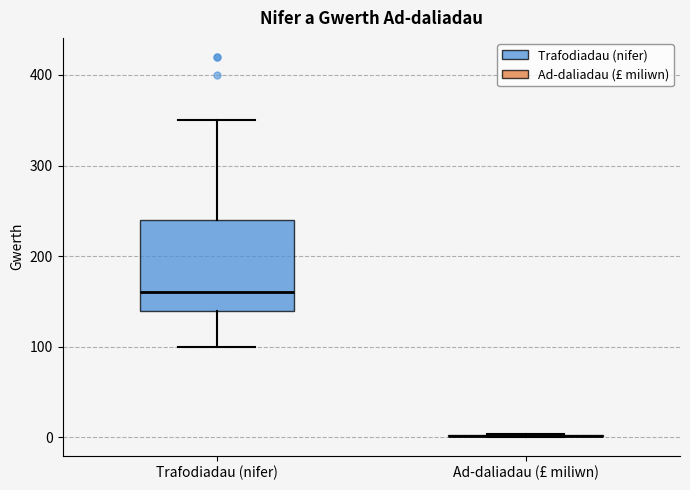

Reading left to right, read every box against the y-axis: the position of its median line, the range the box covers, and the ends of its whiskers. The values are not printed on the chart, so give them approximately, as read against the axis.

Trafodiadau (nifer): median 160, box 140 to 240, whiskers 100 to 350
Ad-daliadau (£ miliwn): box collapsed to a line at 0, whiskers 0 to 0